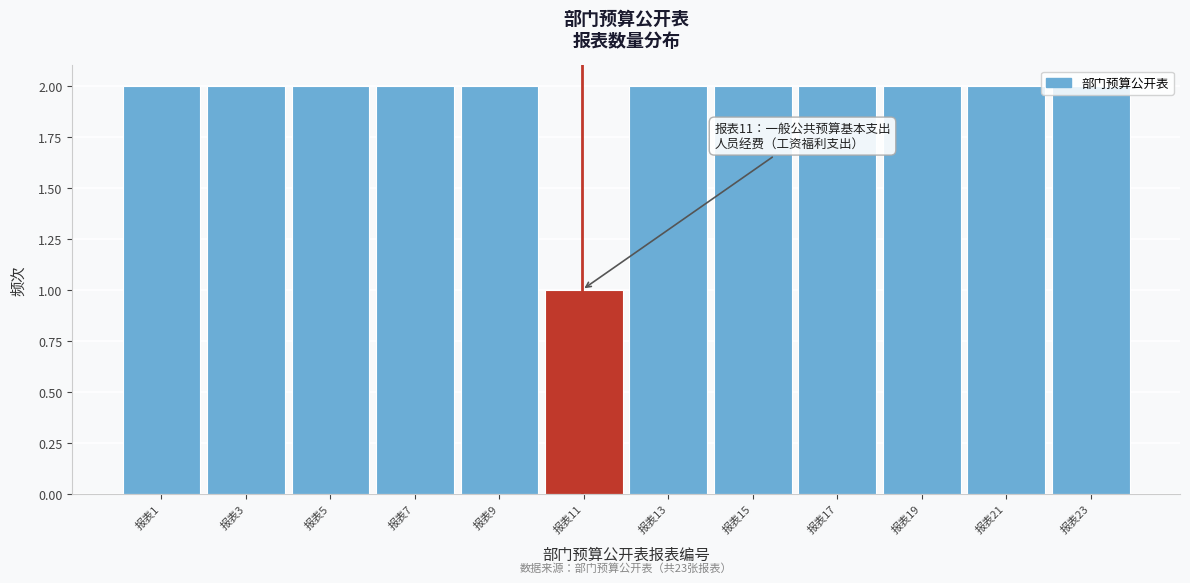

True or false: the data shows 2 at 报表15.

True